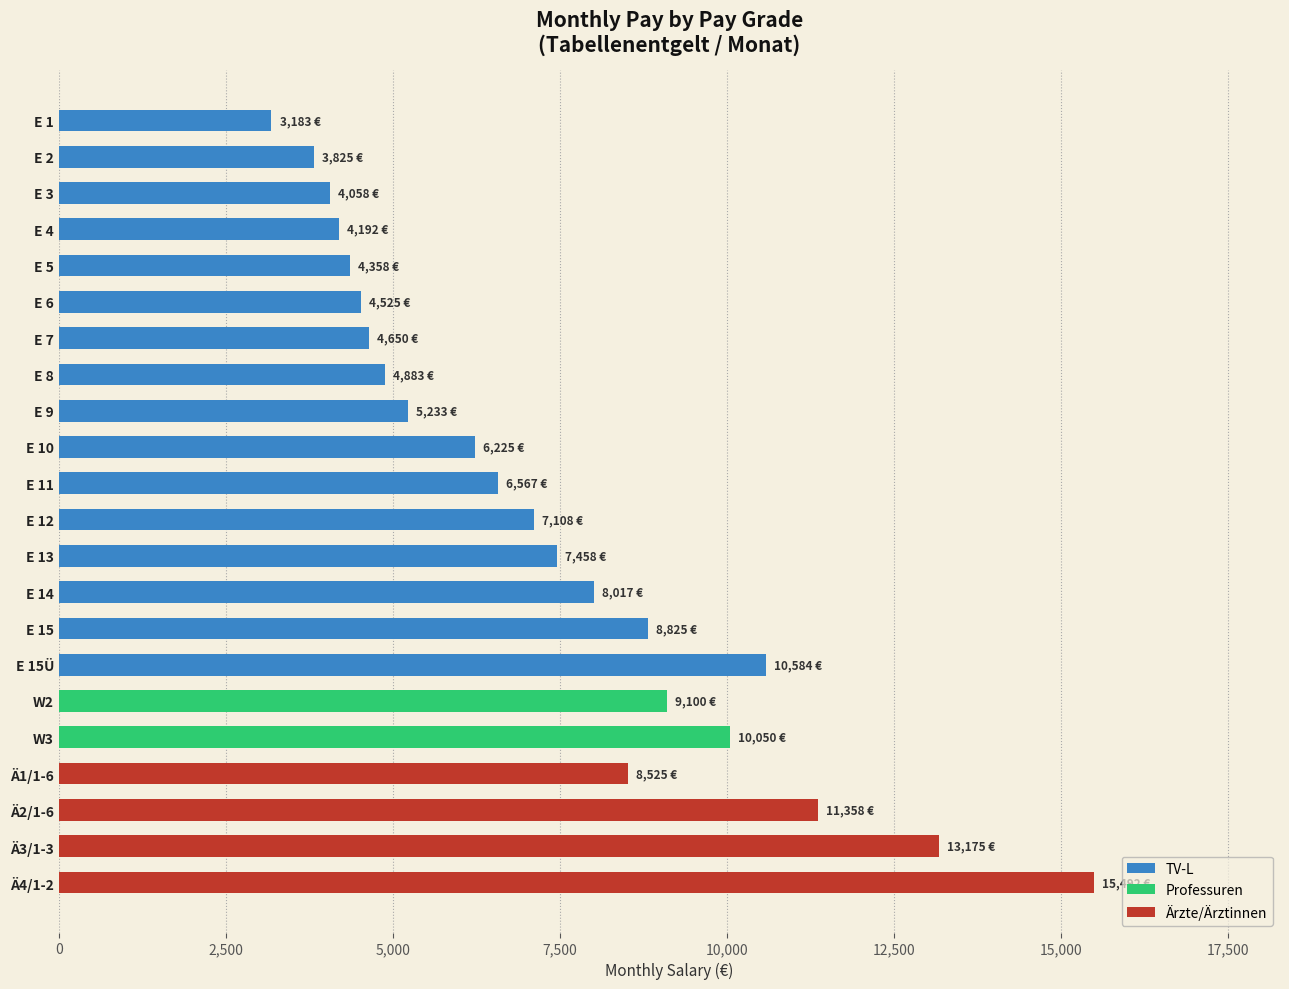

Reading left to right, what are all the values shown in this chart?

E 1=3183	E 2=3825	E 3=4058	E 4=4192	E 5=4358	E 6=4525	E 7=4650	E 8=4883	E 9=5233	E 10=6225	E 11=6567	E 12=7108	E 13=7458	E 14=8017	E 15=8825	E 15Ü=10584	W2=9100	W3=10050	Ä1/1-6=8525	Ä2/1-6=11358	Ä3/1-3=13175	Ä4/1-2=15492